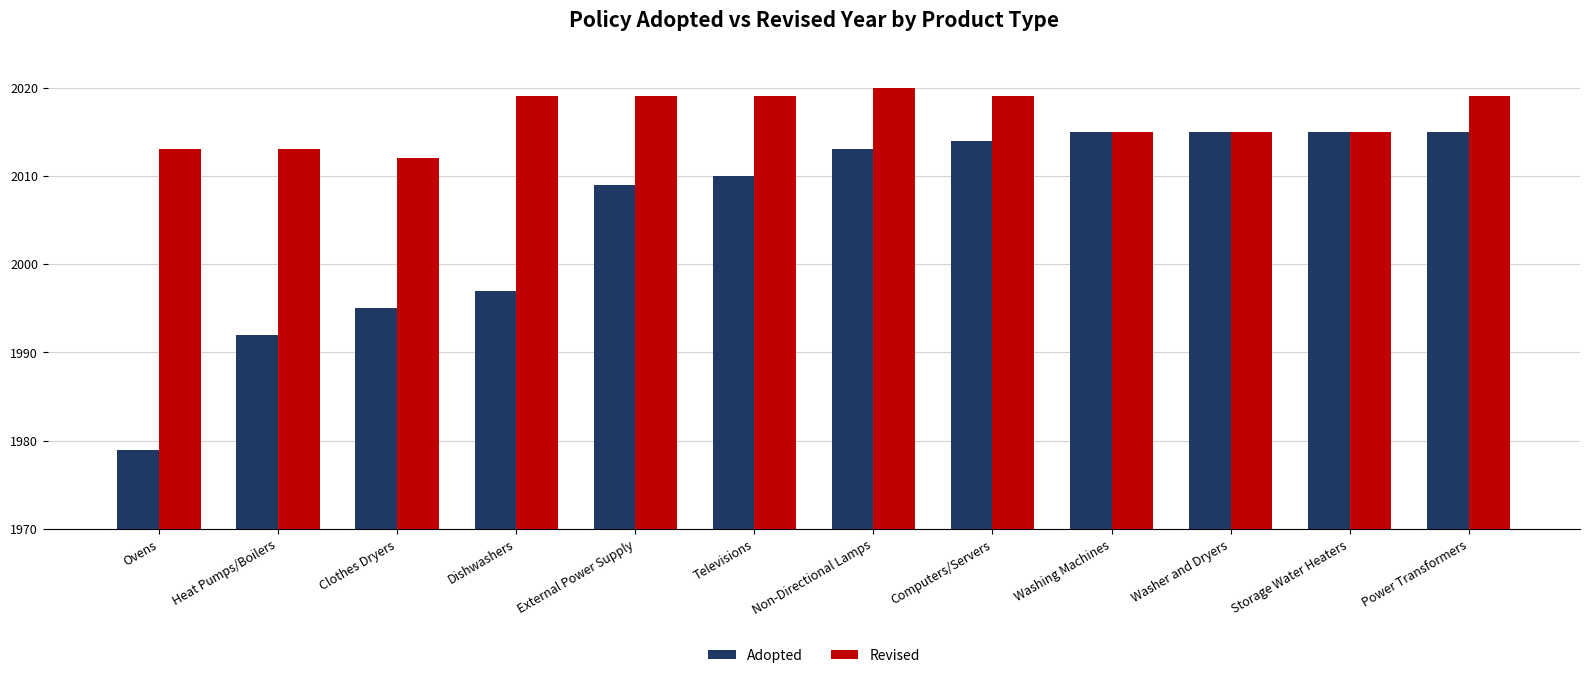

How many series are shown in this chart?

2